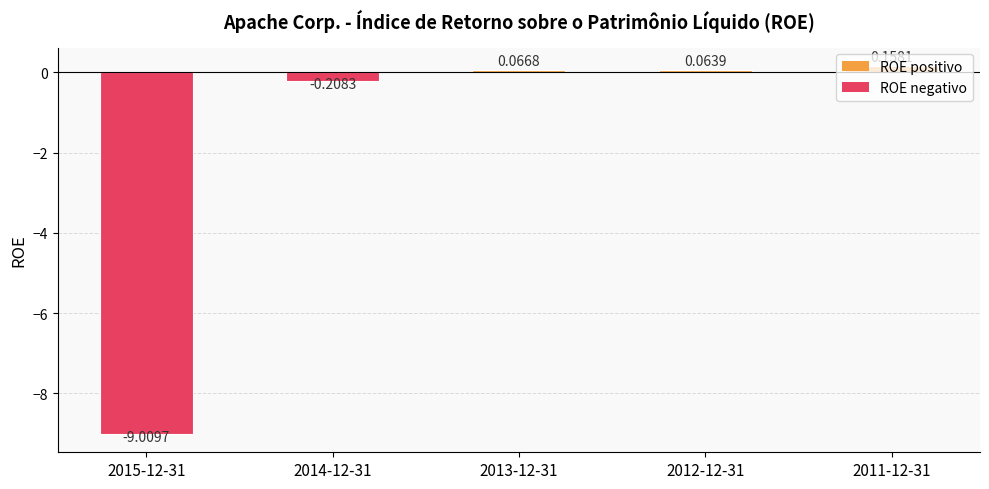

How many categories are shown in the chart?

5